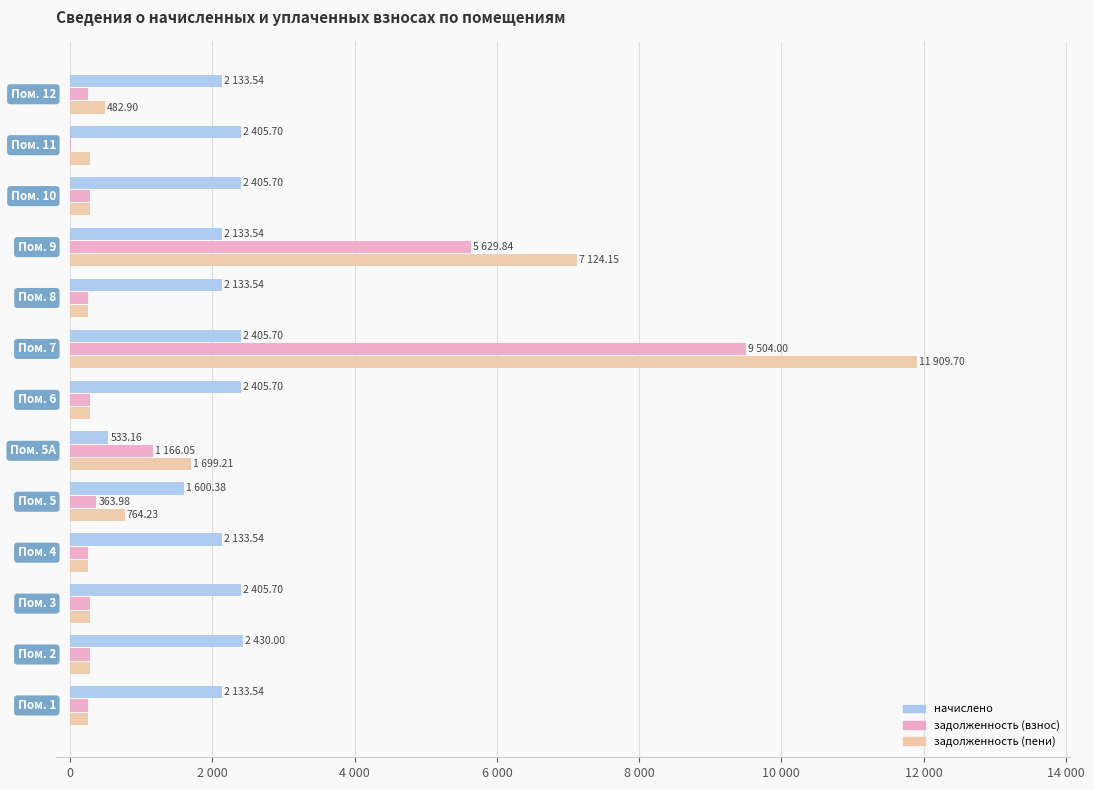

What are all the series names shown in the legend?

начислено, задолженность (взнос), задолженность (пени)